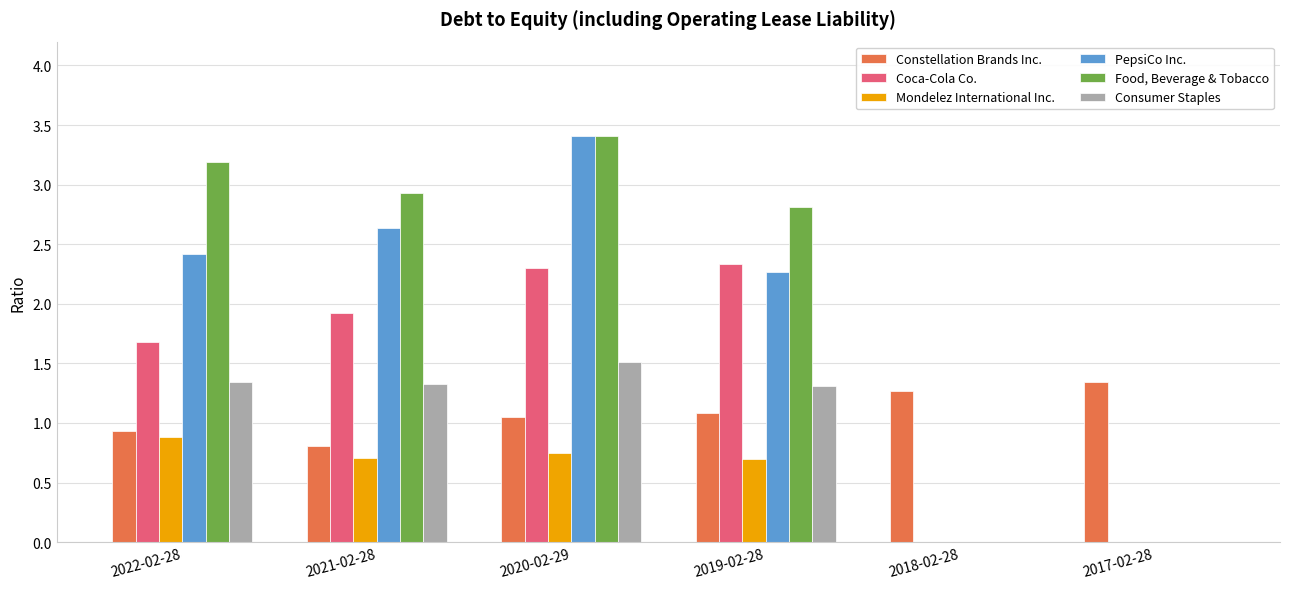

What are all the series names shown in the legend?

Constellation Brands Inc., Coca-Cola Co., Mondelez International Inc., PepsiCo Inc., Food, Beverage & Tobacco, Consumer Staples